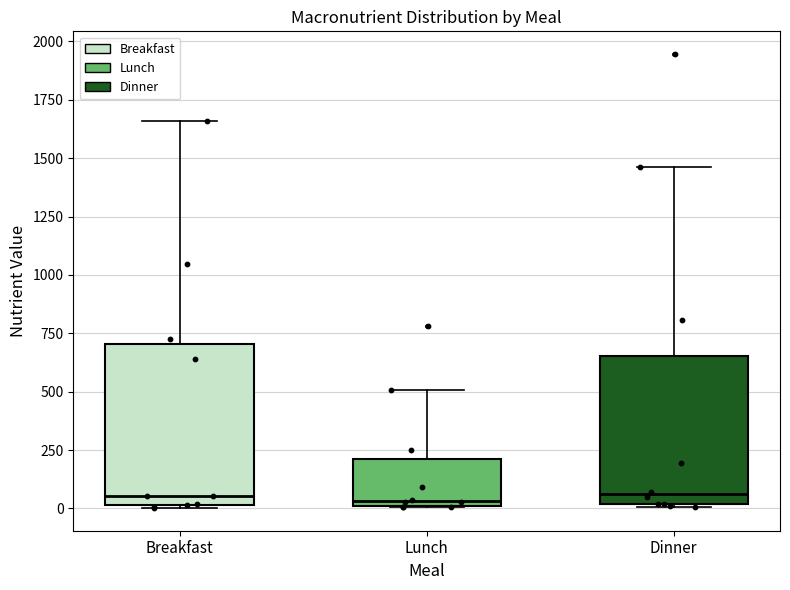

Reading left to right, transcribe this box plot: for each box, give where its median line is, the range the box spans, and where its two whiskers end, as read against the y-axis. The values are not printed on the chart, so give them approximately, as read against the axis.

Breakfast: median 50, box 0 to 700, whiskers 0 to 1650
Lunch: median 50, box 0 to 200, whiskers 0 to 500
Dinner: median 50, box 0 to 650, whiskers 0 to 1450